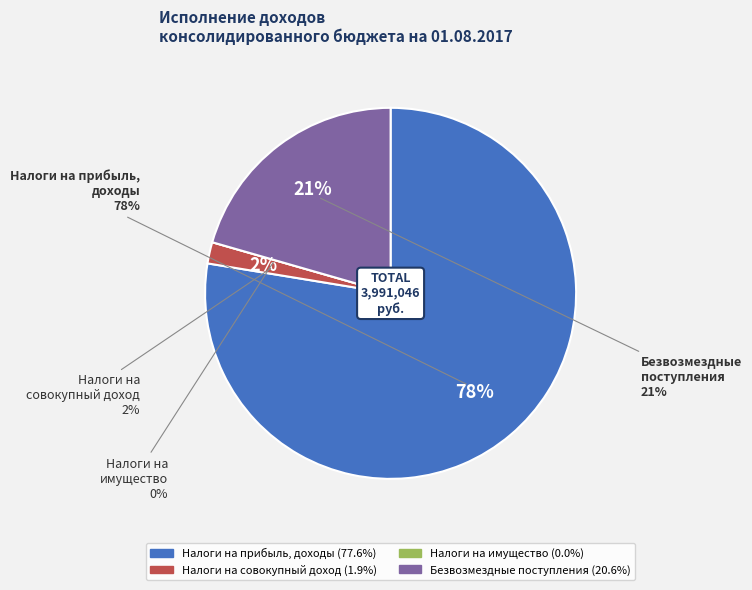

Which category has the smallest portion of the pie?

НАЛОГИ НА ИМУЩЕСТВО